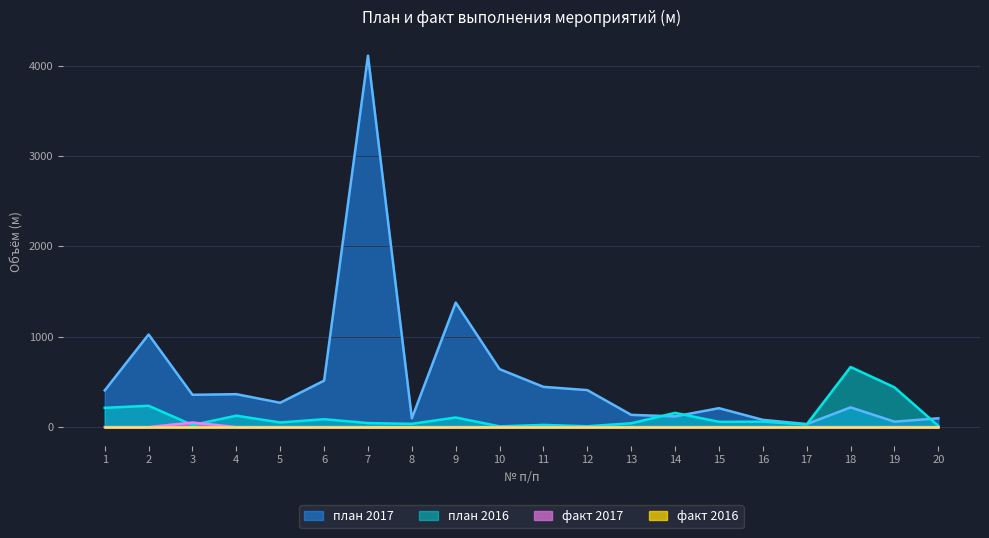

How many lines are shown in the chart?

4